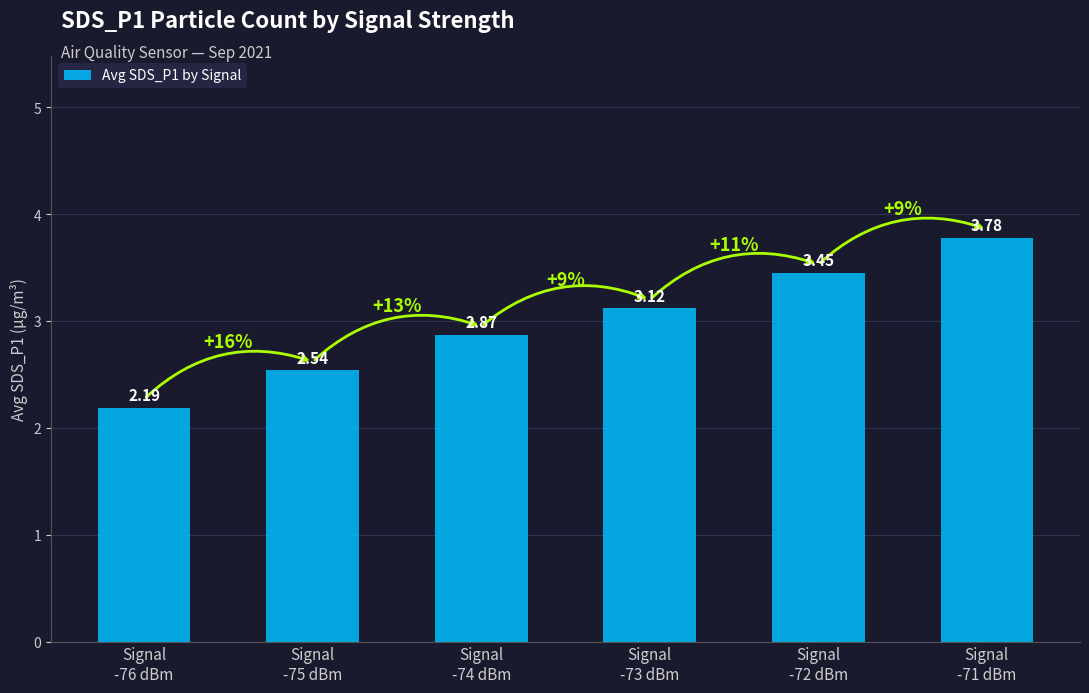

What is the minimum value shown in the chart?

2.2